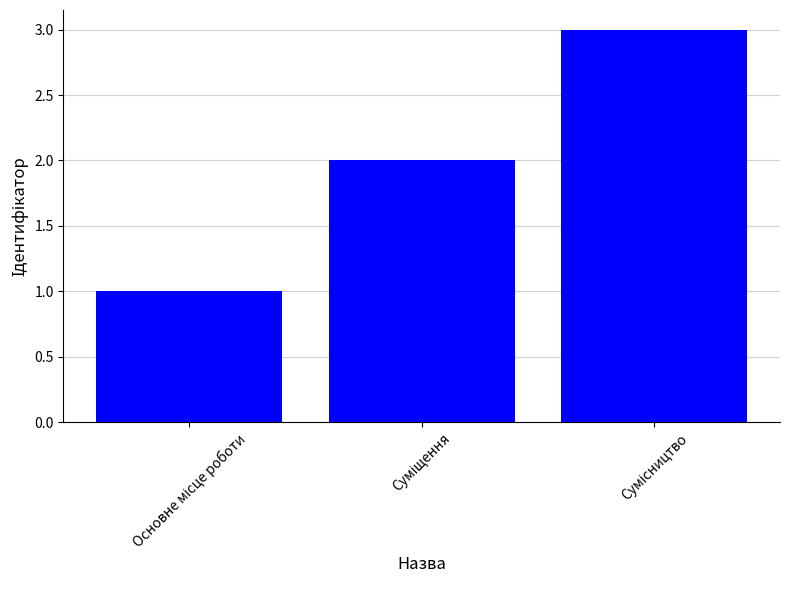

What is the sum of all values?

6